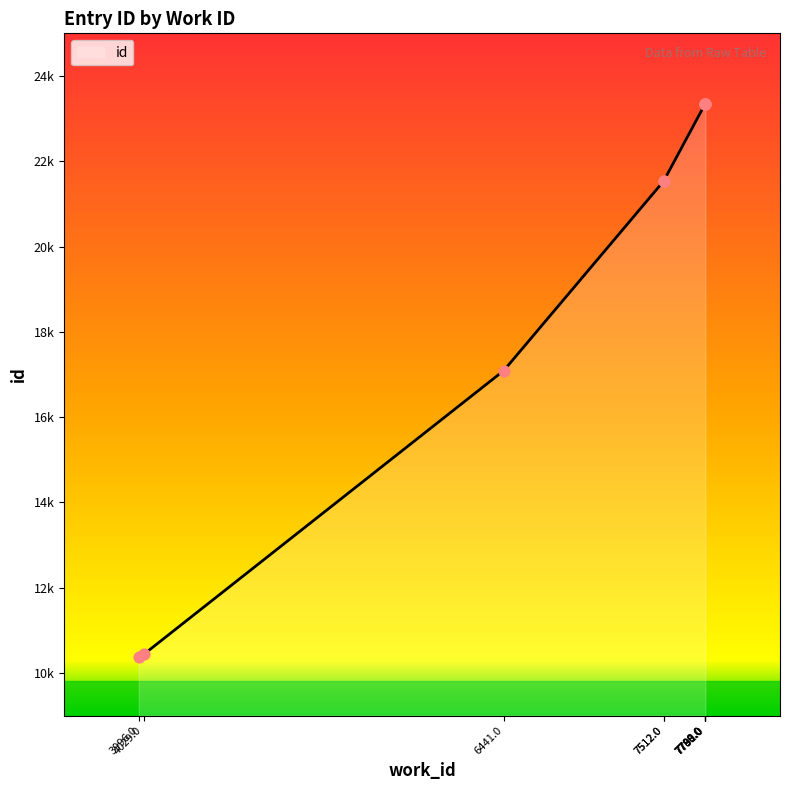

What is the change in value from 3996 to 7788?

+12959